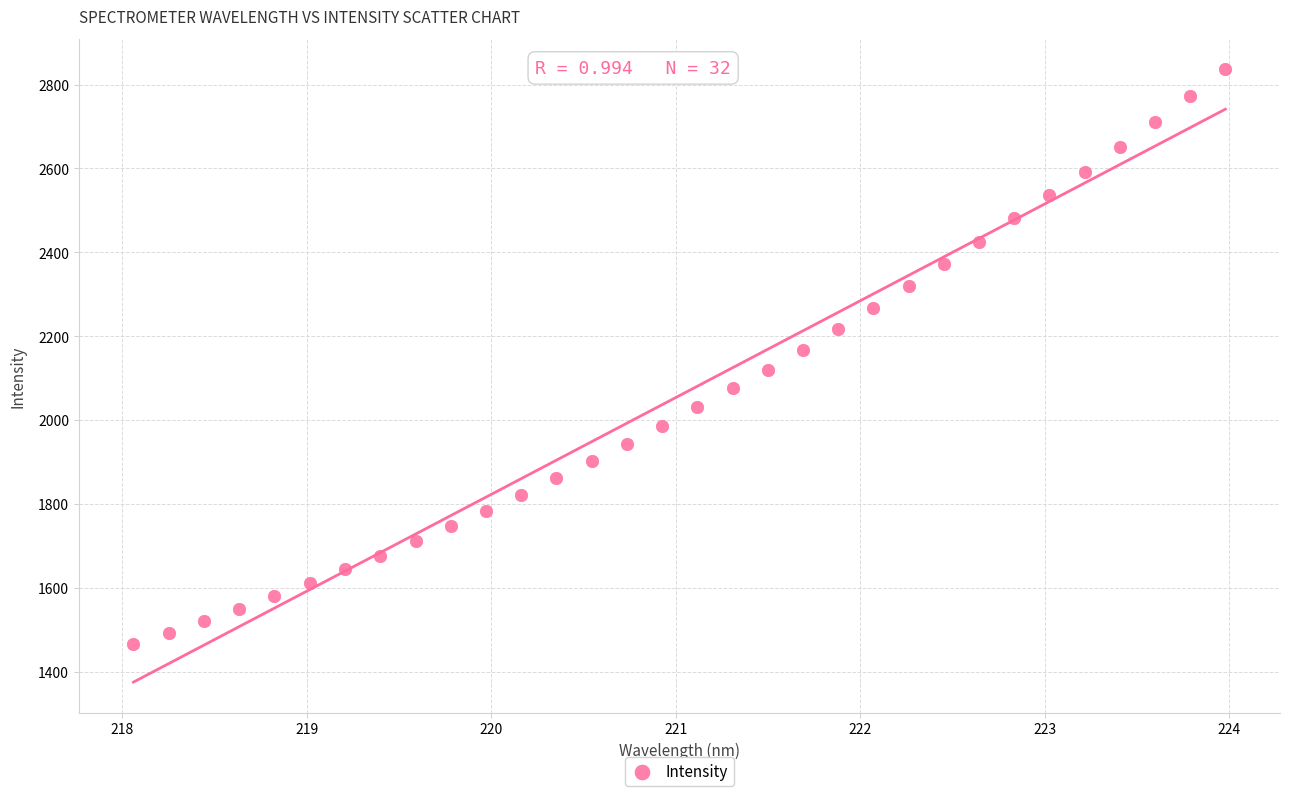

What is the range of X values (max minus min)?

5.9